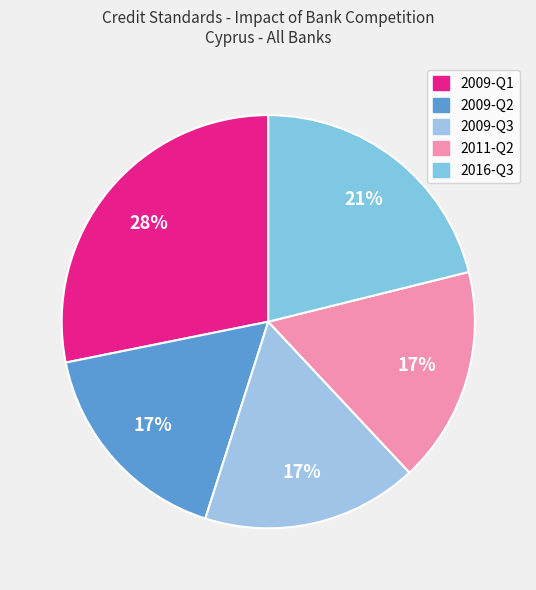

To the nearest percent, what is the average slice percentage?

20%